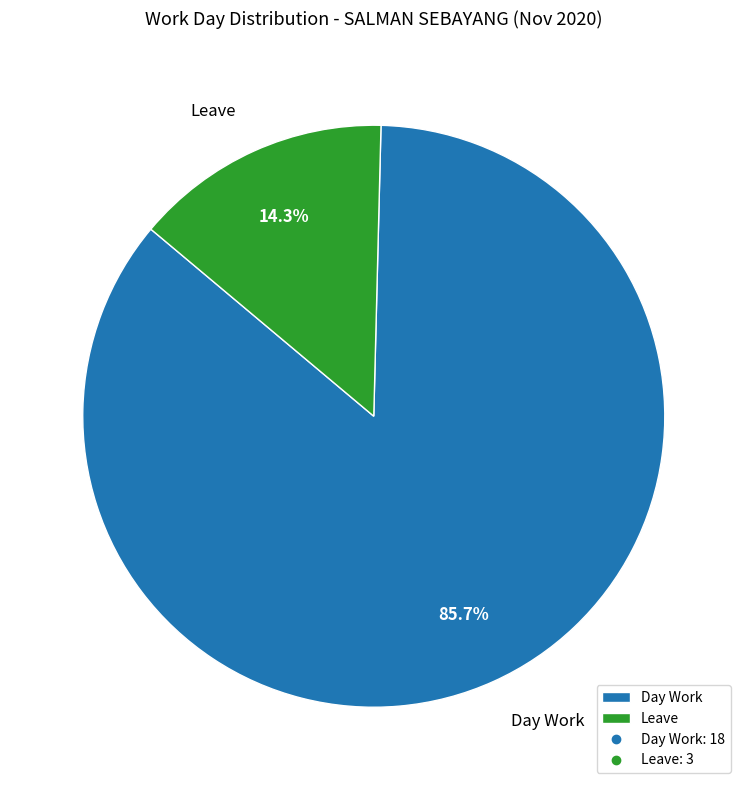

Which category has the biggest portion of the pie?

Day Work